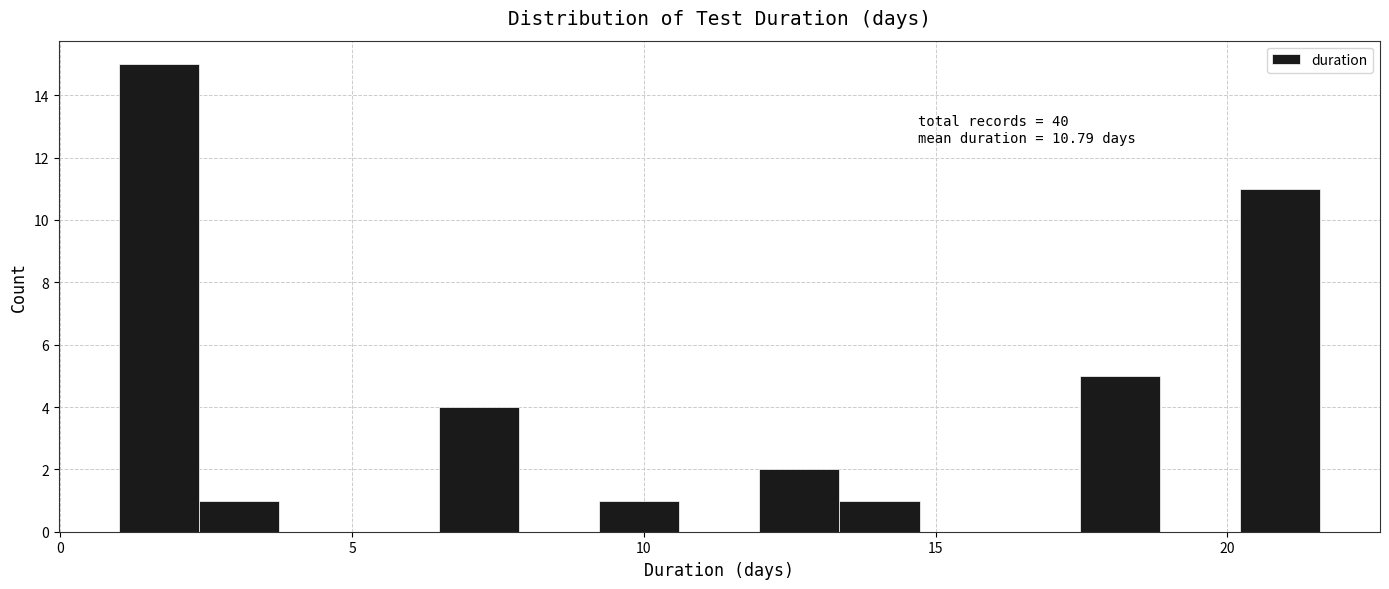

Read against the x-axis, roughly where is the centre of the tallest bar?

1.5